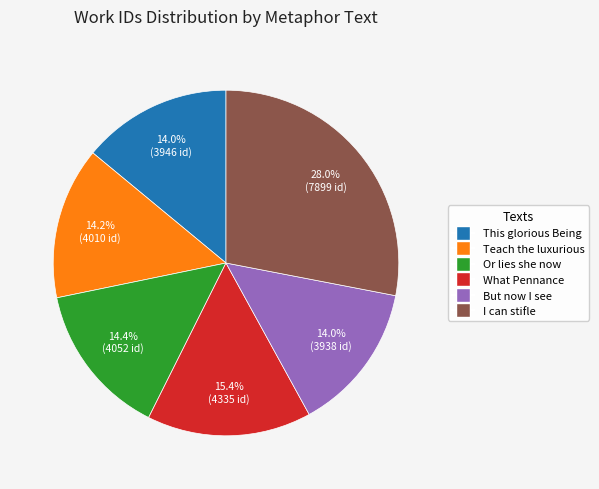

What is the largest slice in the pie chart?

I can stifle